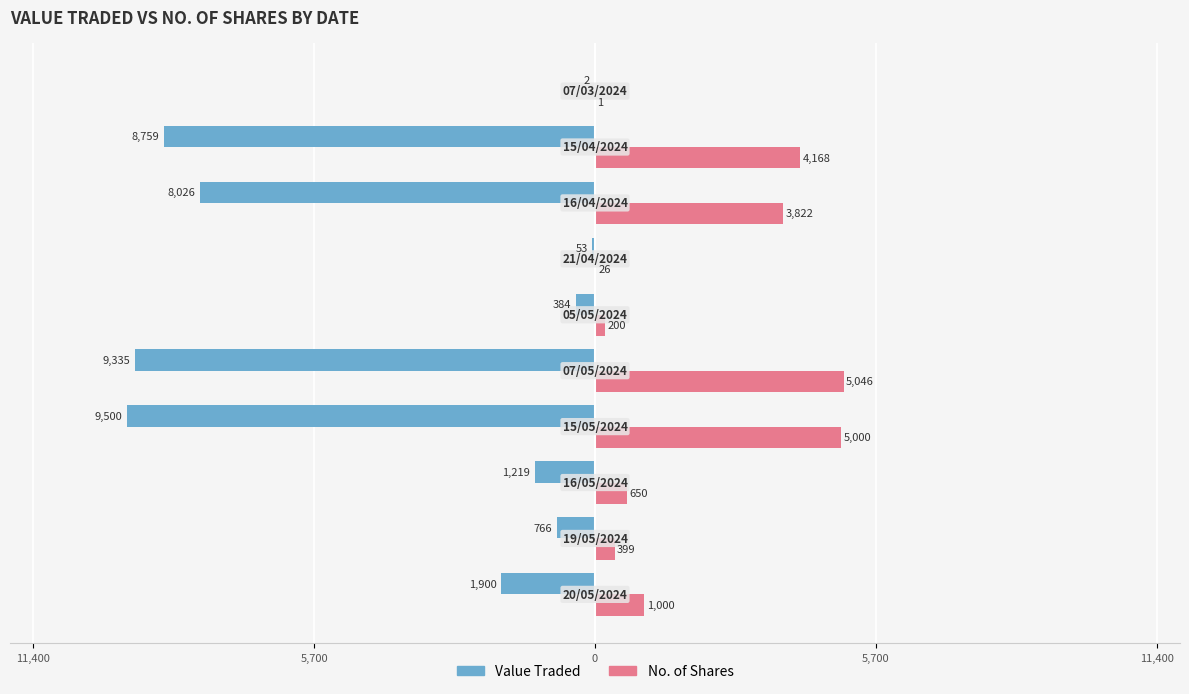

What are all the series names shown in the legend?

Value Traded, No. of Shares